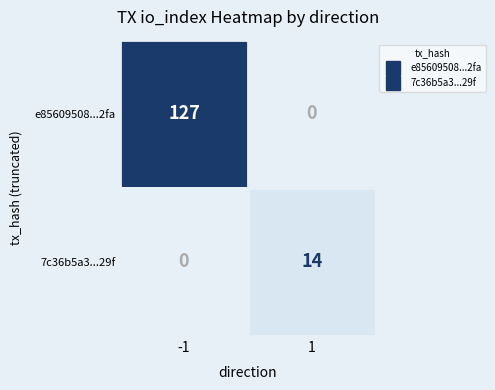

What is the difference between the maximum and minimum values in the 7c36b5a3...29f series?

14